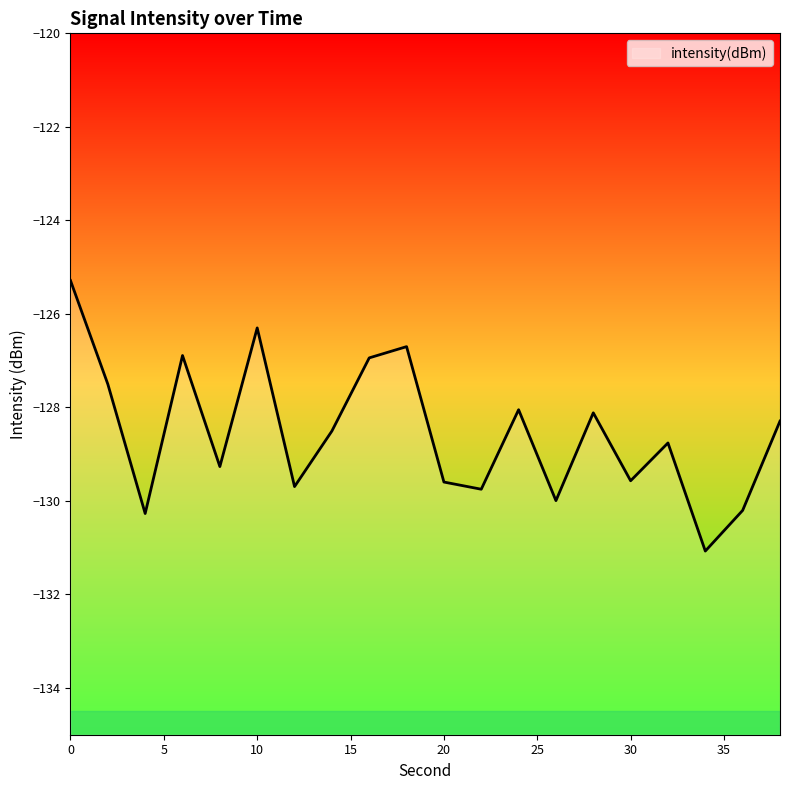

How many points are higher than both their immediate neighbors (excluding endpoints)?

6